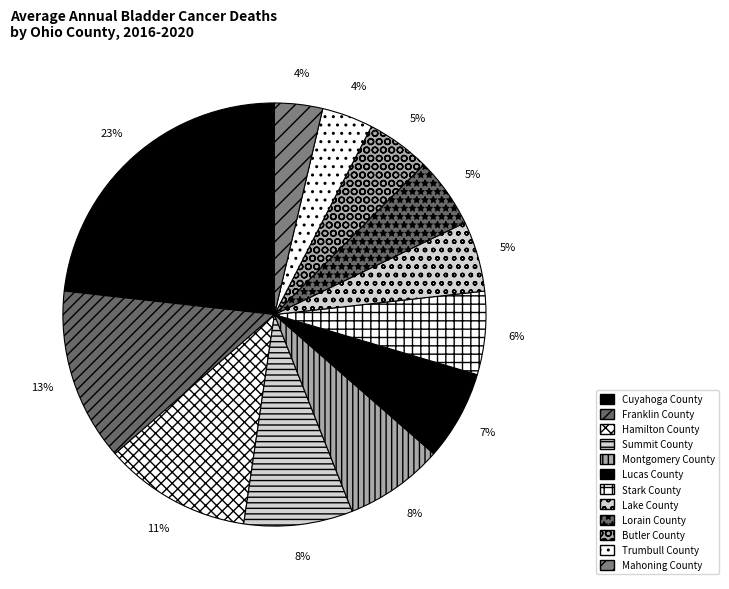

How many segments does this pie chart have?

12